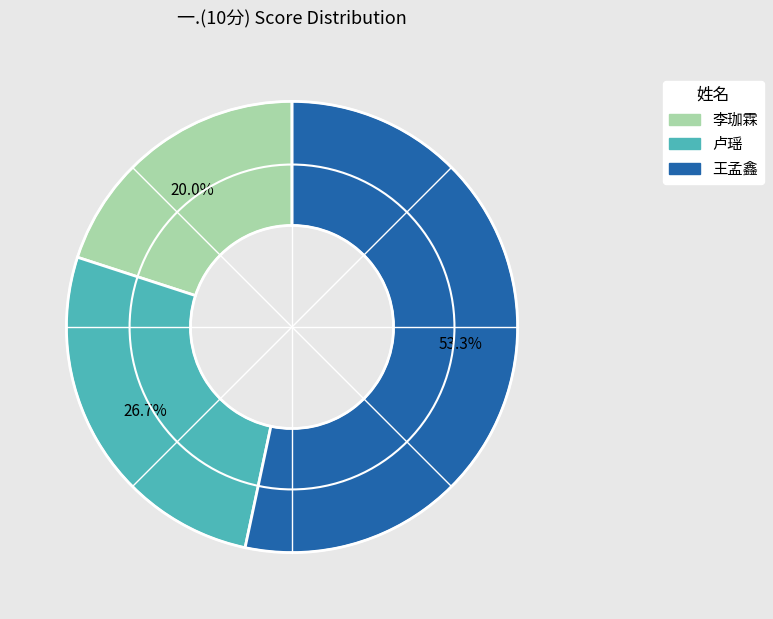

To the nearest percent, what is the difference between the 王孟鑫 and 李珈霖 slice percentages?

33%